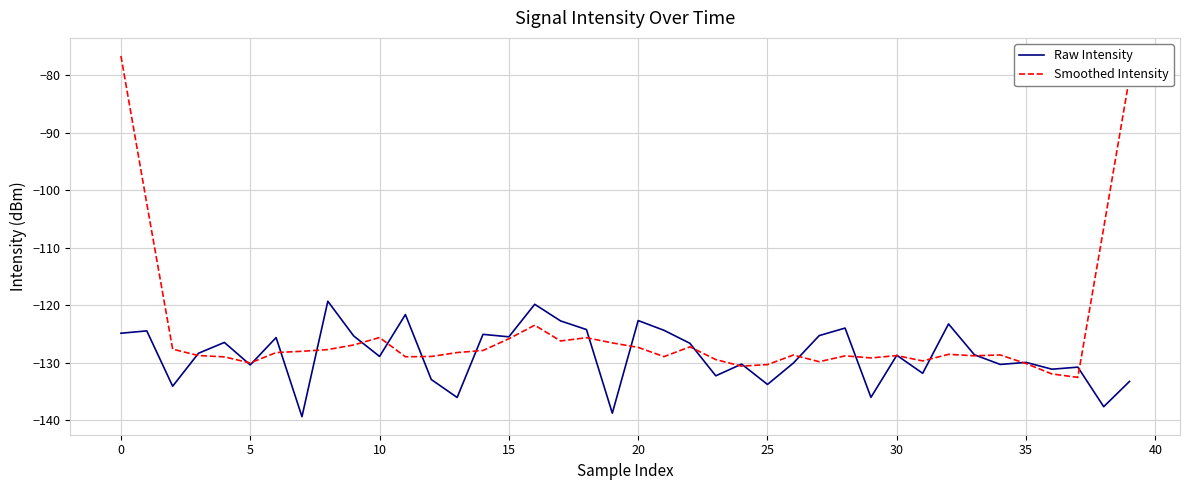

Which series has the largest range (max minus min)?

Smoothed Intensity